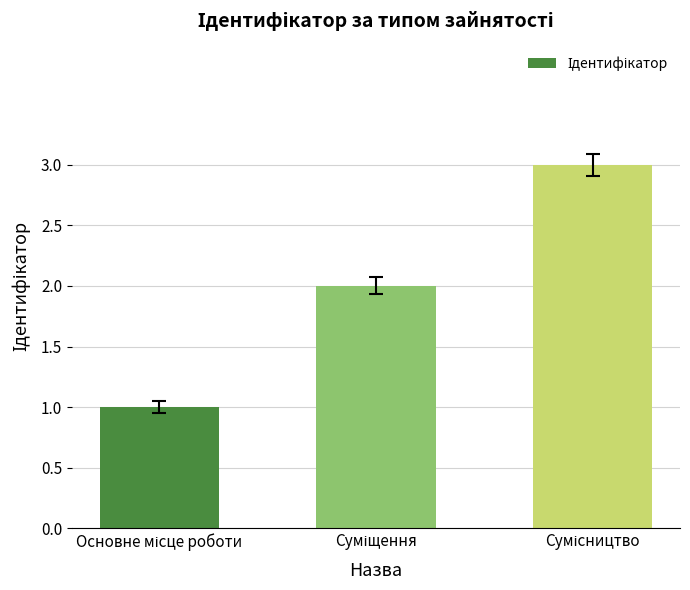

What is the sum of all values?

6